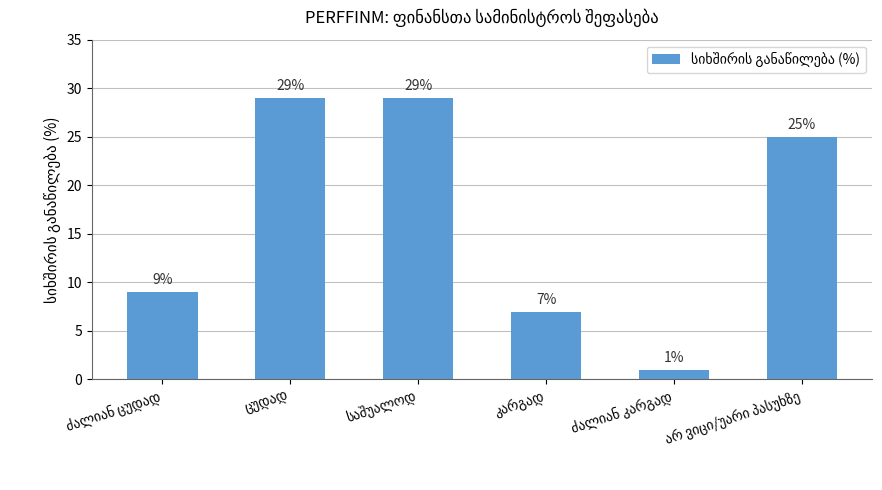

Reading right to left, transcribe all the data shown in this chart.

25	1	7	29	29	9